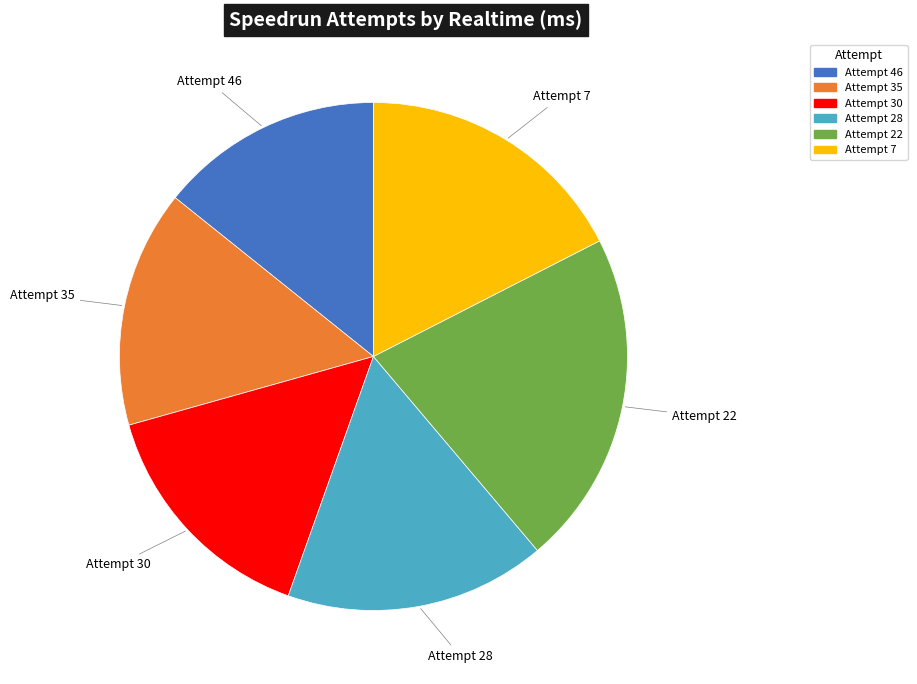

Count the number of slices in the pie.

6